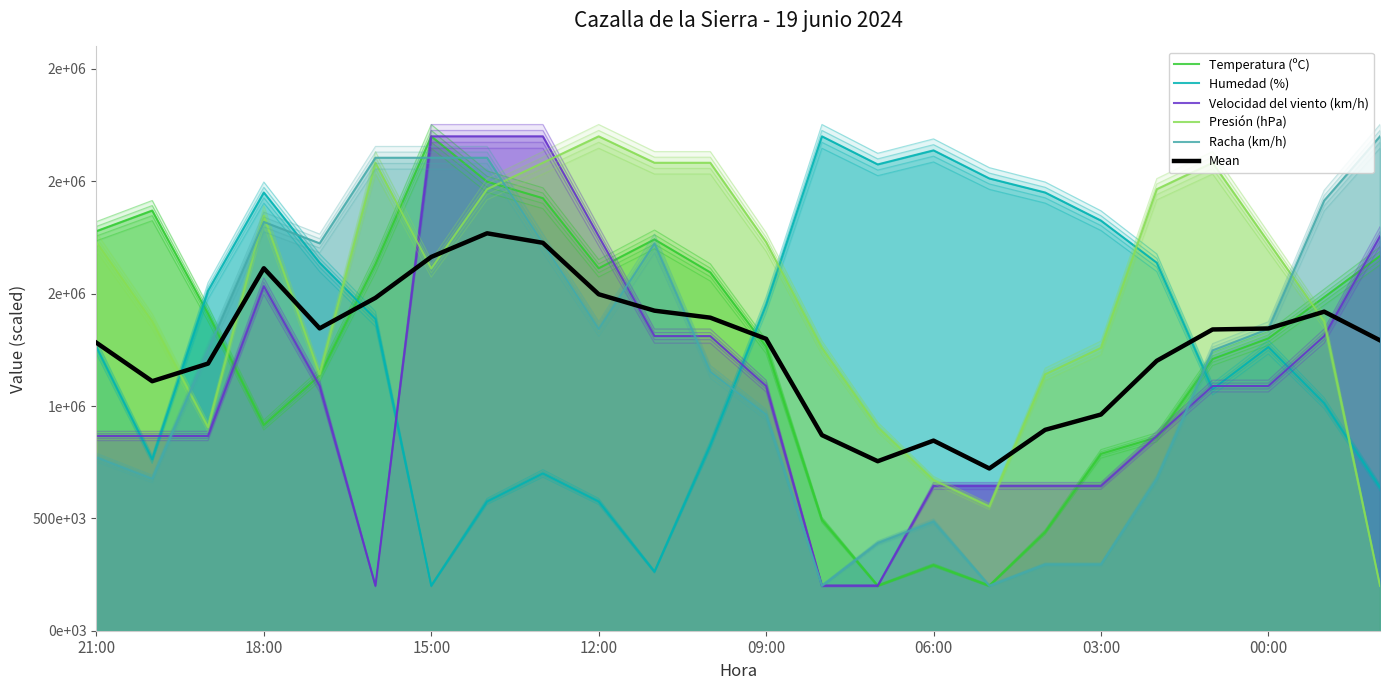

What is the spread (max minus min) of values at 21:00?

1006553.1